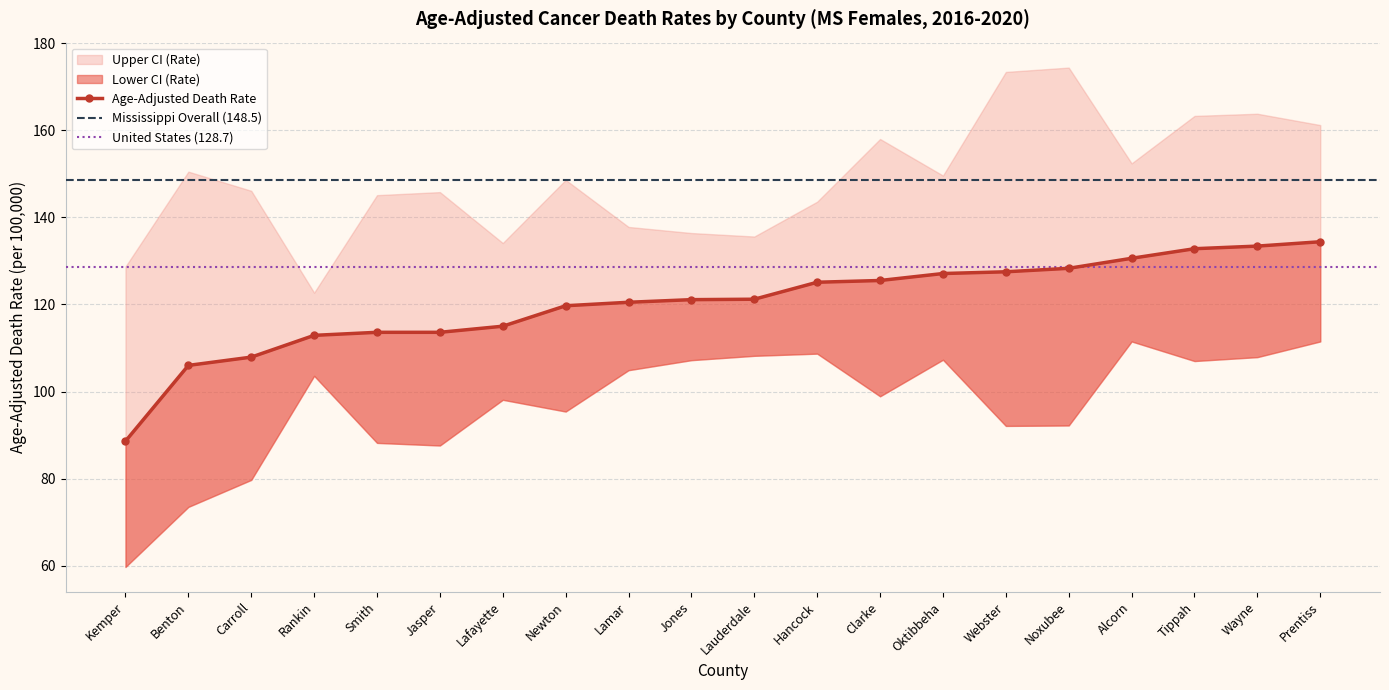

Reading right to left, transcribe all the data shown in this chart.

Age-Adjusted Death Rate: 134.4	133.4	132.8	130.6	128.3	127.5	127.1	125.5	125.1	121.2	121.1	120.5	119.7	115.0	113.6	113.6	112.9	107.9	106.0	88.6
Lower CI (Rate): 111.5	107.9	107.0	111.5	92.2	92.1	107.3	98.9	108.7	108.2	107.2	104.9	95.4	98.1	87.6	88.2	103.6	79.7	73.5	59.7
Upper CI (Rate): 161.2	163.8	163.3	152.4	174.4	173.4	149.6	158.0	143.6	135.6	136.4	137.8	148.6	134.1	145.8	145.1	122.7	146.1	150.5	128.7